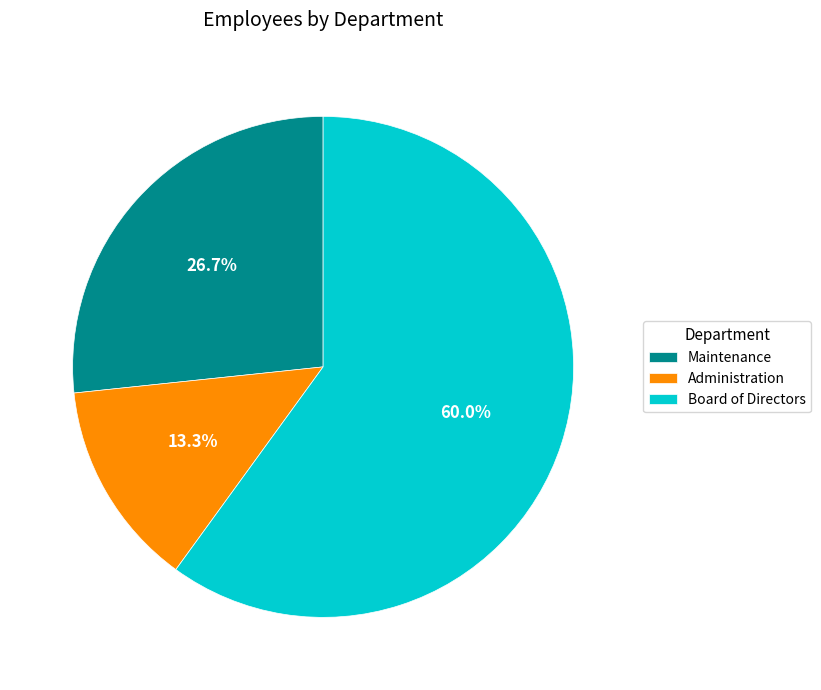

To the nearest percent, what is the difference between the Board of Directors and Maintenance slice percentages?

33%